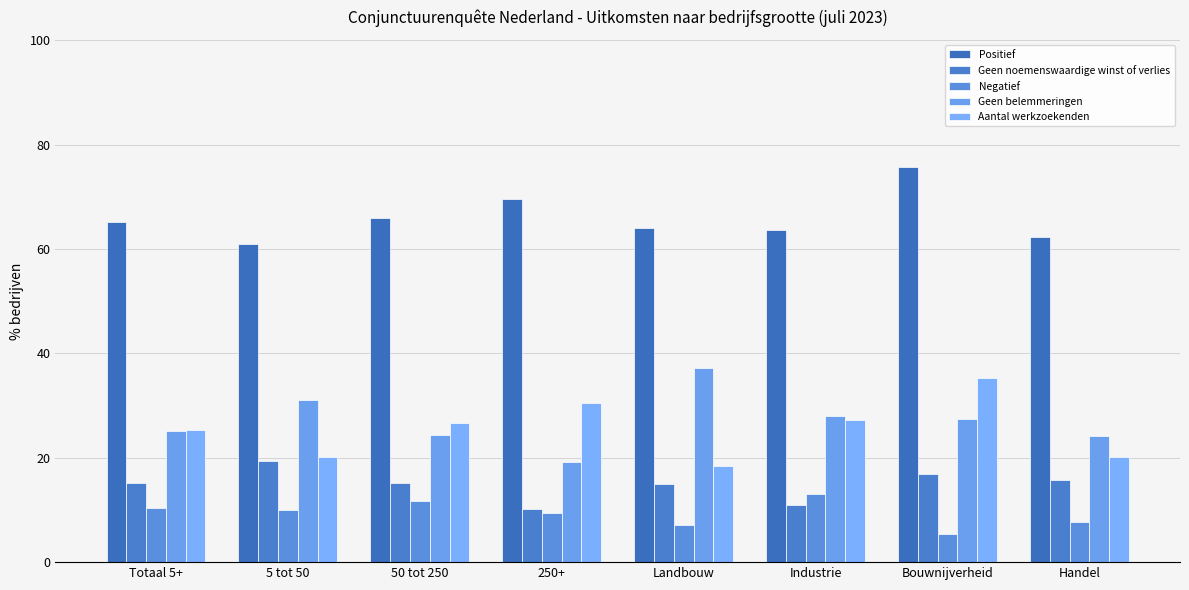

Between Landbouw and Handel, which series saw the biggest shift?

Geen belemmeringen